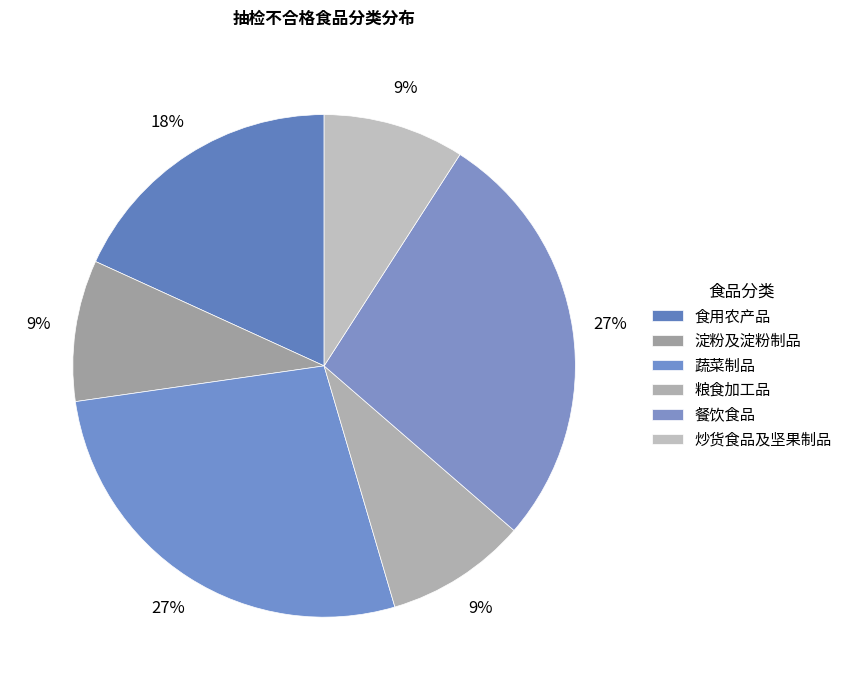

The 淀粉及淀粉制品 slice represents 9% of the pie. True or false?

True